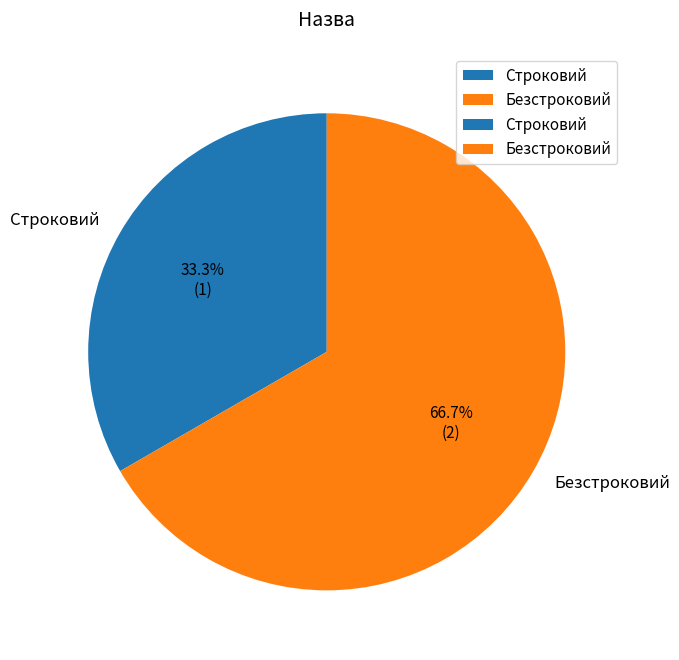

True or false: Строковий accounts for 33% of the total.

True